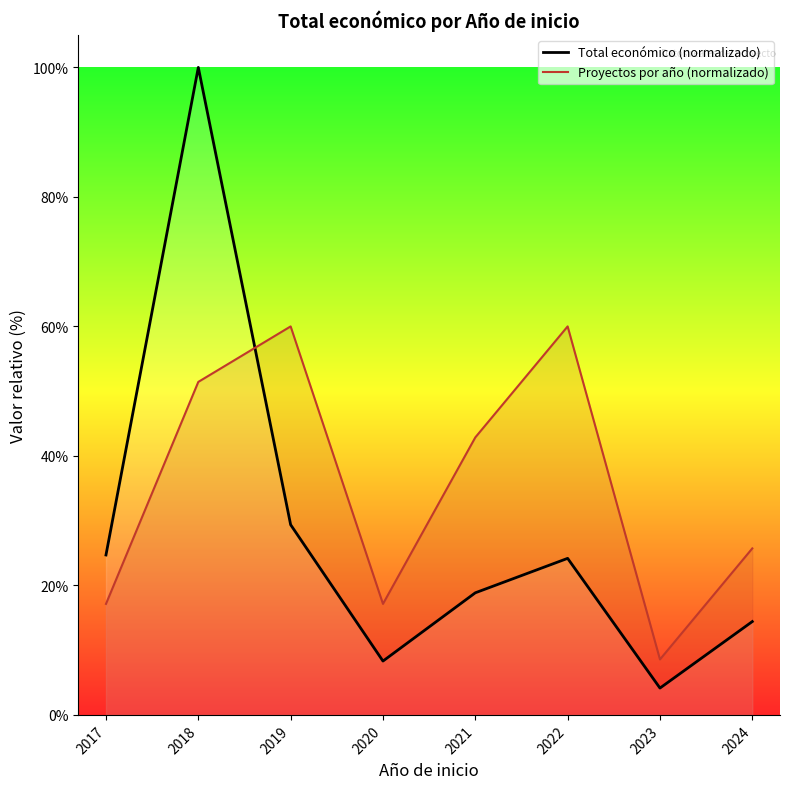

At which category is the sum across all series the highest?

2018